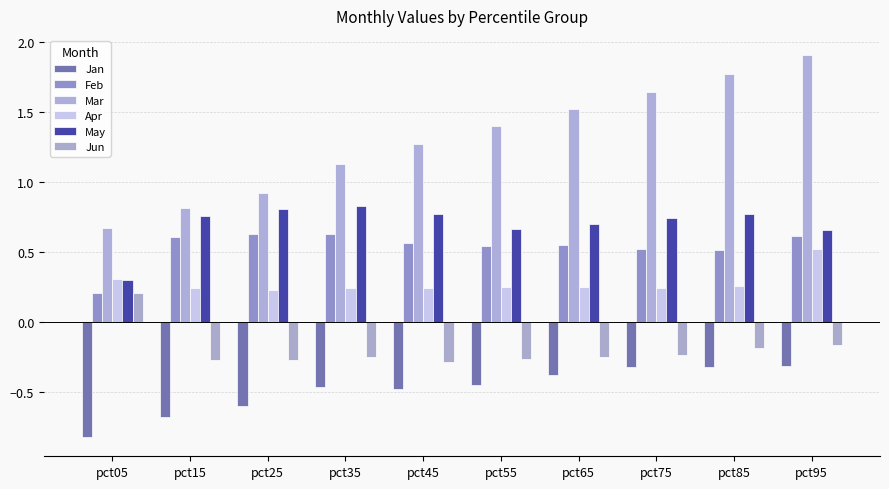

Are the bars grouped side by side (vs. stacked)?

Yes